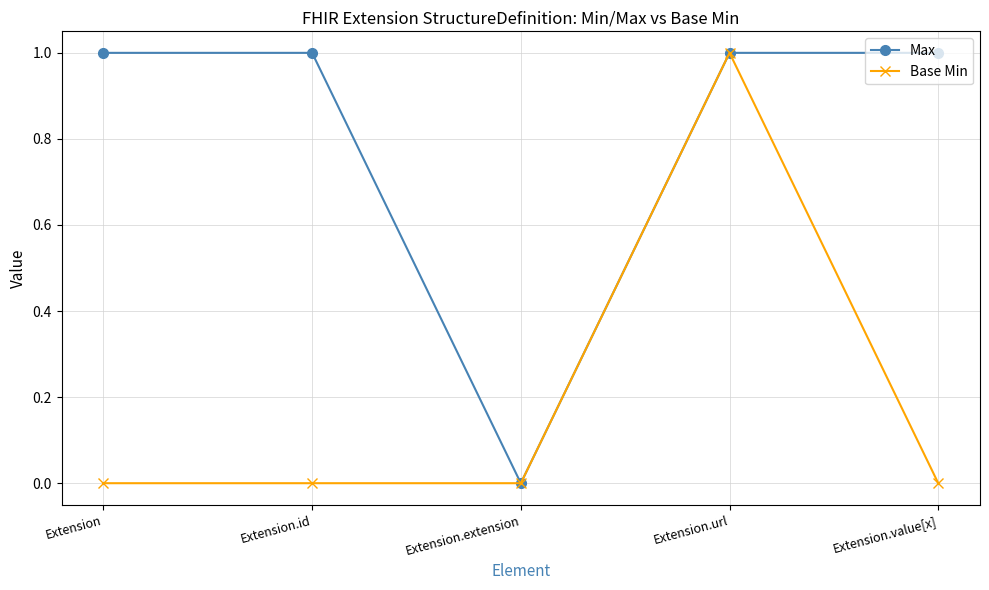

What position from the right is Extension.value[x]?

1